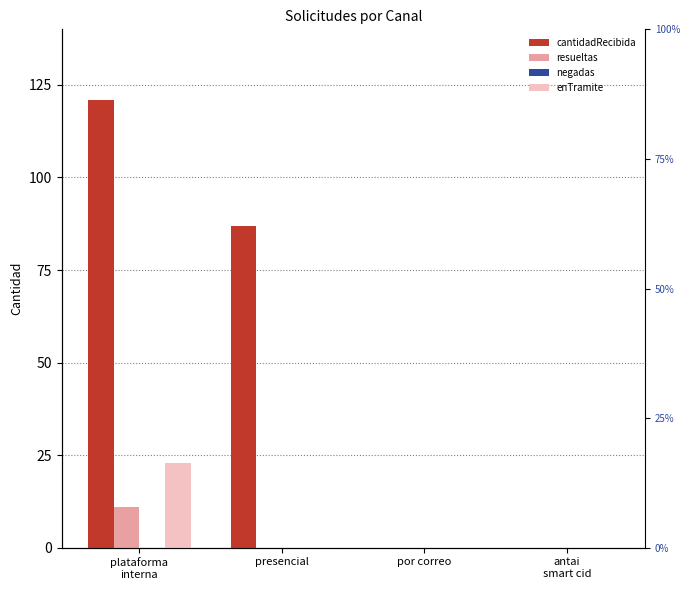

Which series has the largest range (max minus min)?

cantidadRecibida